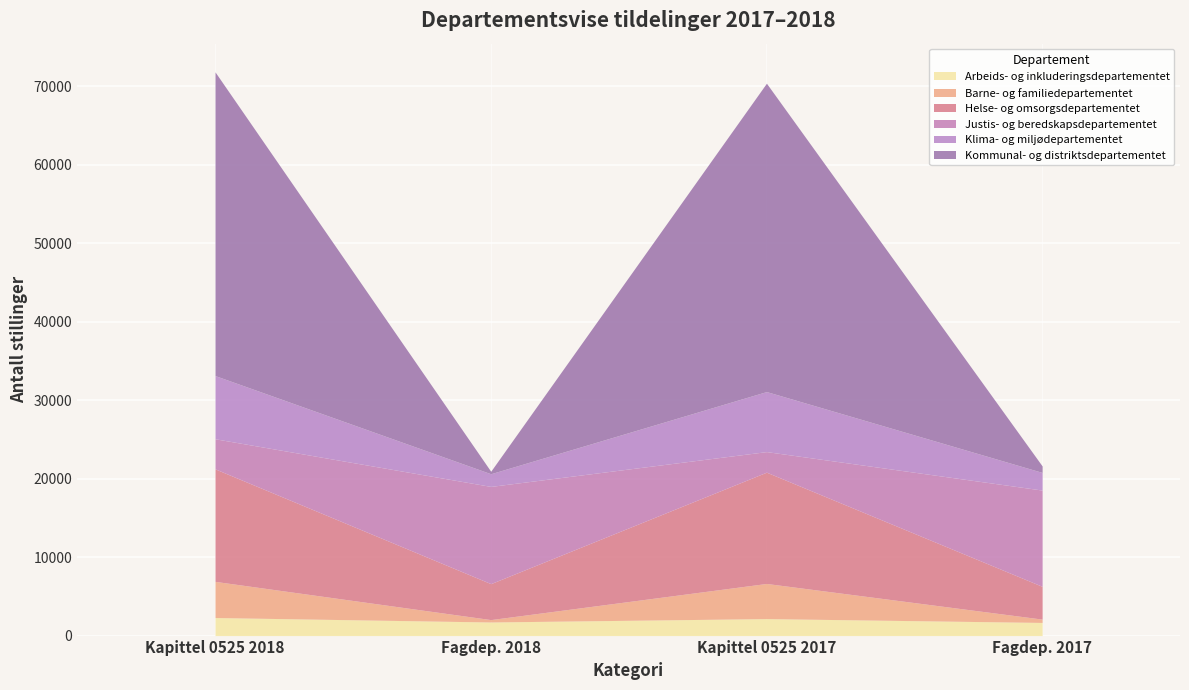

What is the label of the 4th point from the left?

Fagdep. 2017